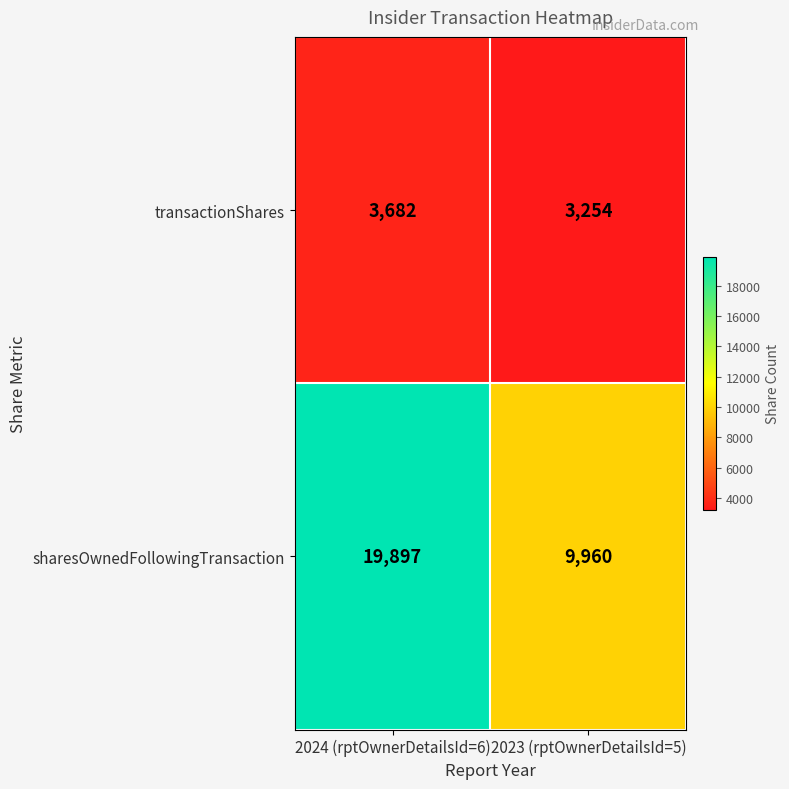

What is the spread (max minus min) of values at 2023 (rptOwnerDetailsId=5)?

6706